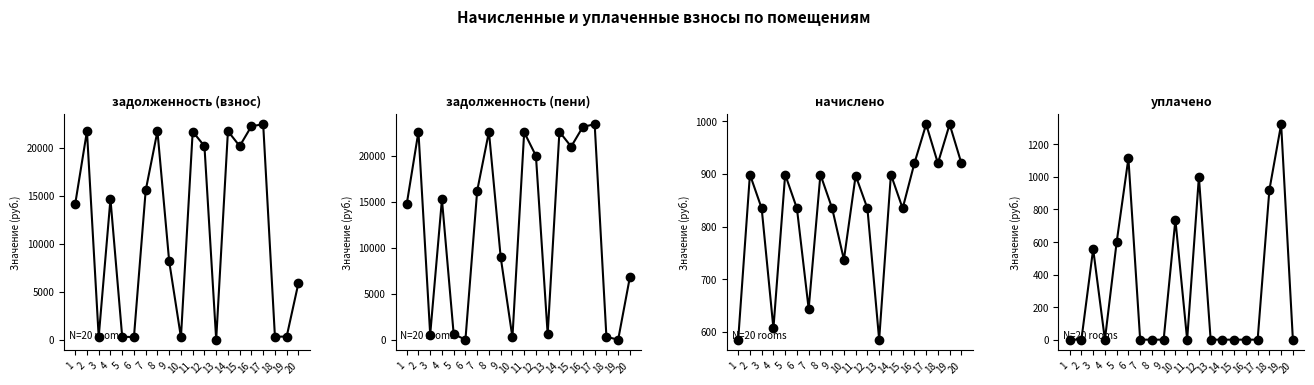

What is the value of the задолженность (пени) point at the 2nd from the left?

22606.6